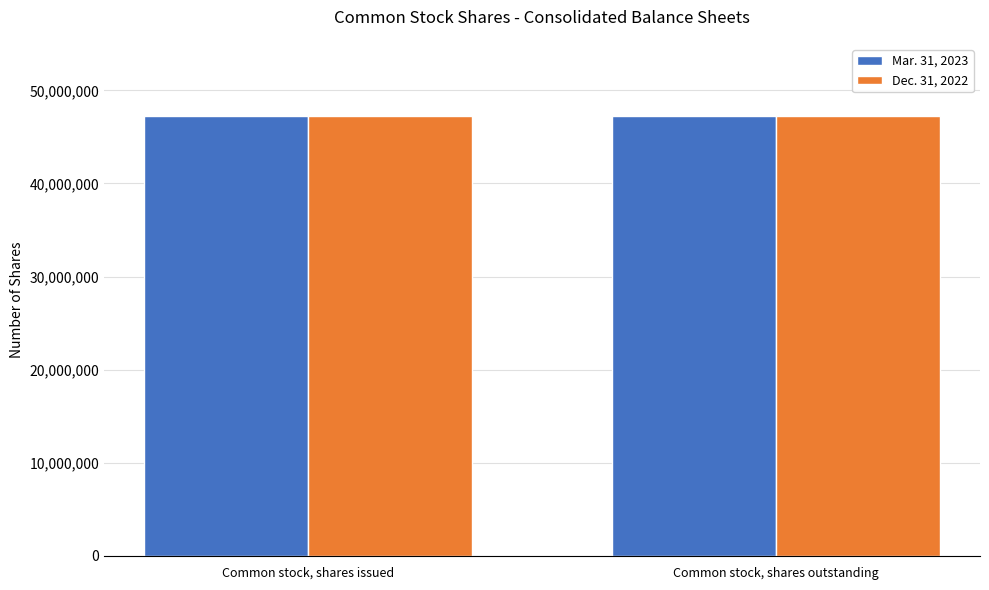

List the labels in order of Mar. 31, 2023 value, largest first.

Common stock, shares issued, Common stock, shares outstanding